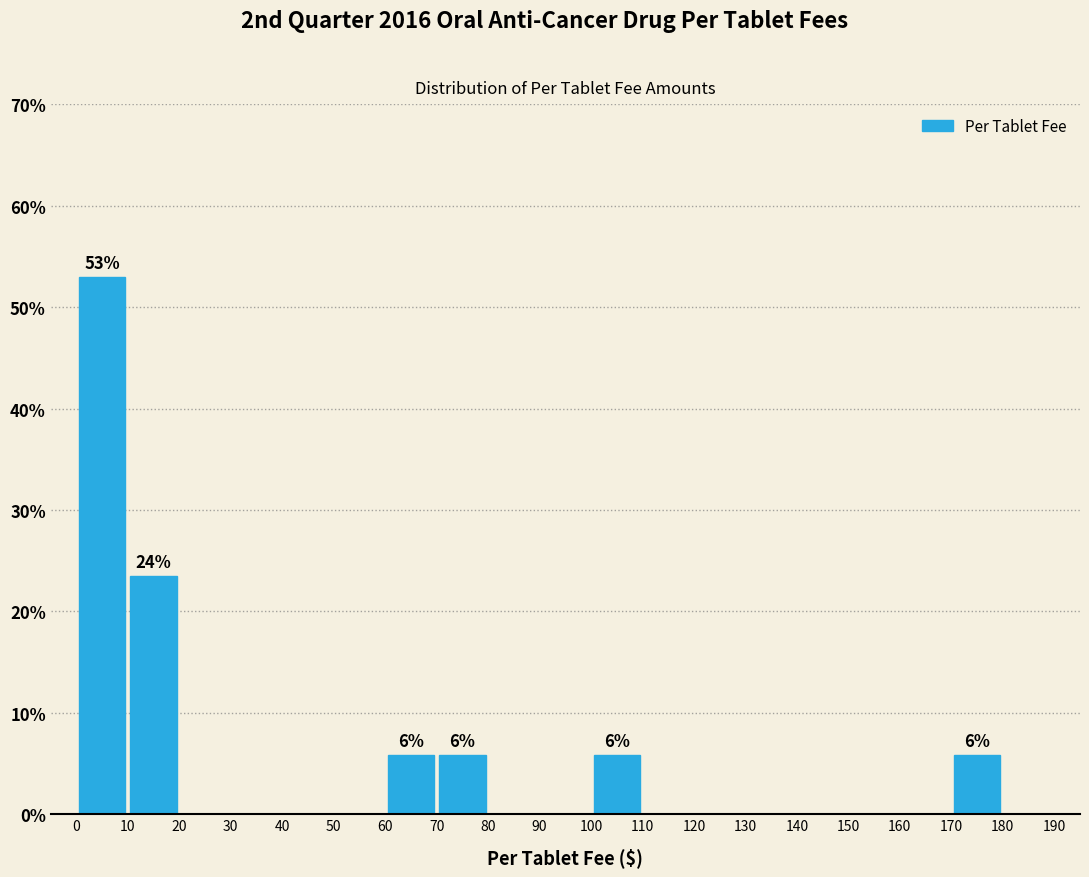

Over which range of the x-axis is the bar tallest?

0 to 10